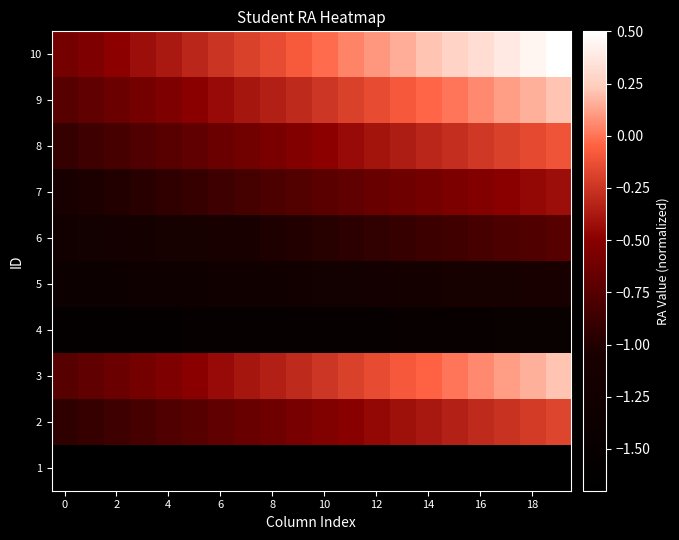

At how many categories does at least one series exceed -1?

20